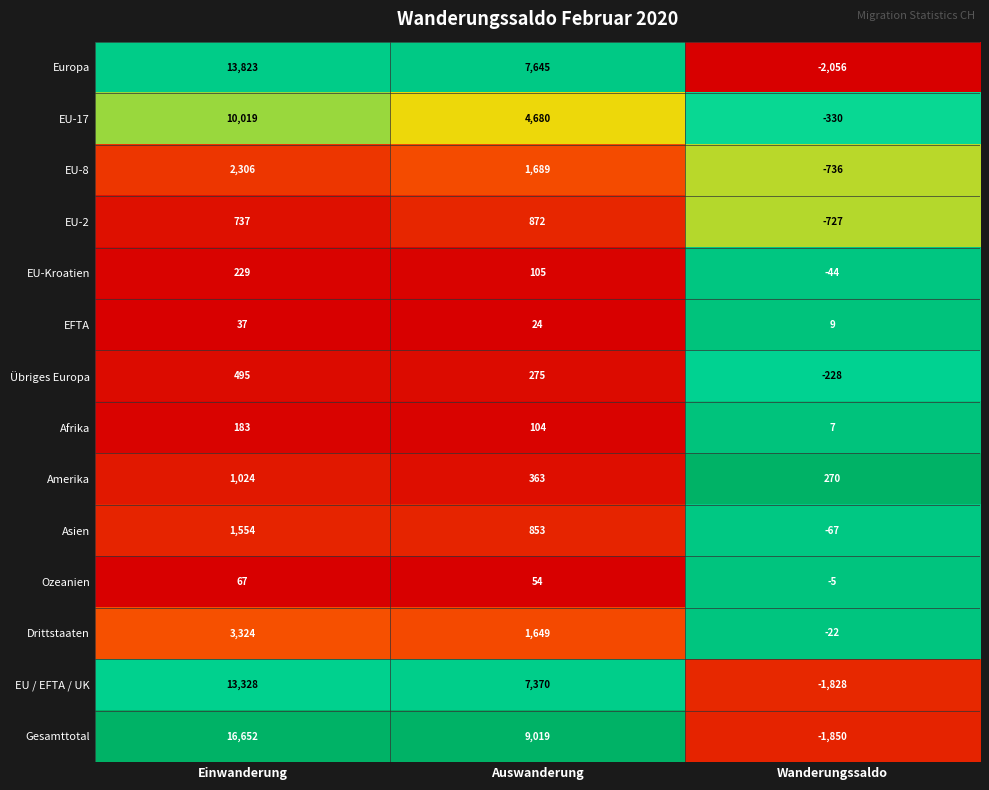

Where does the Asien series first go above 853?

Einwanderung